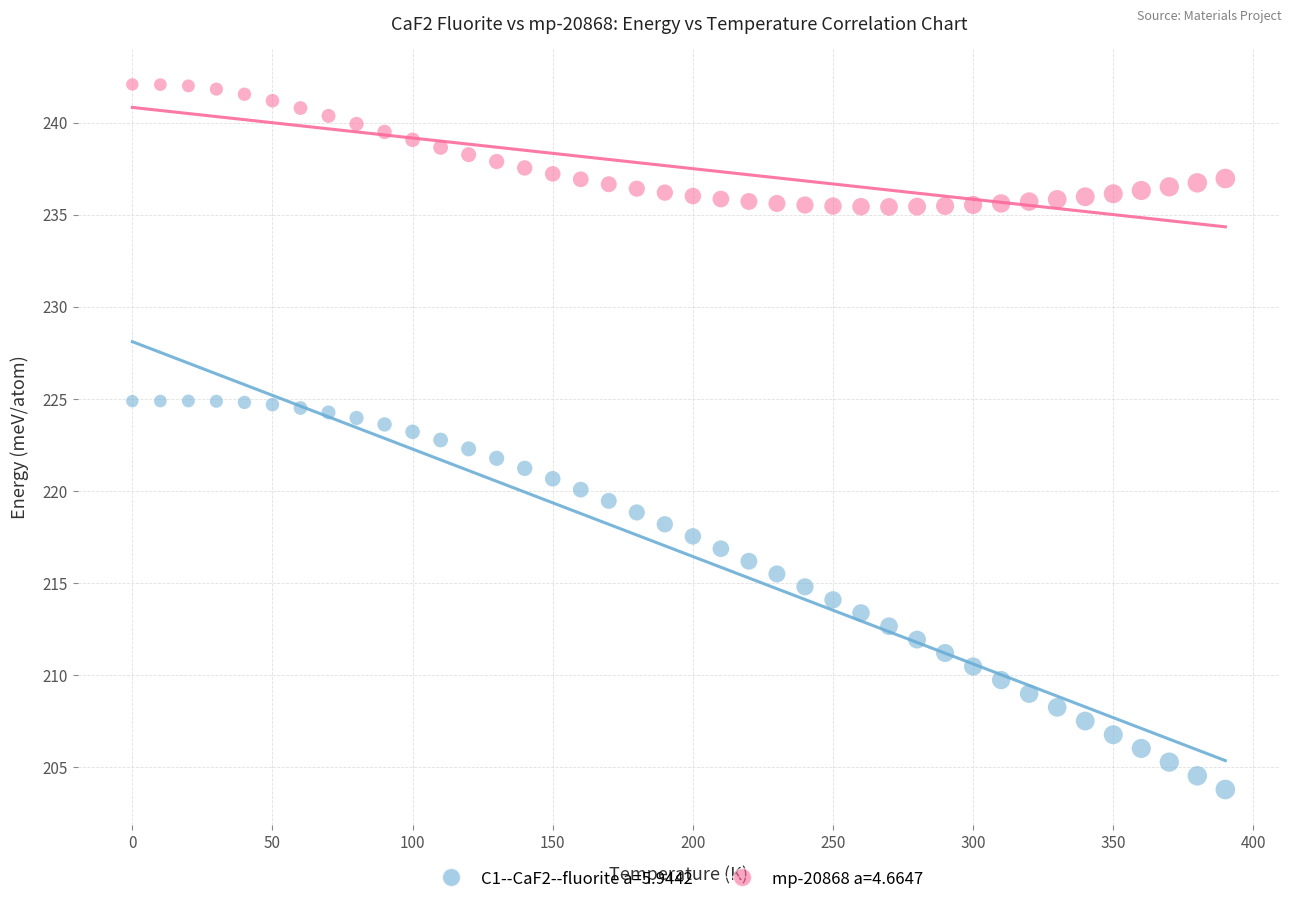

Which series has the widest spread of Y values?

C1--CaF2--fluorite a=5.9442